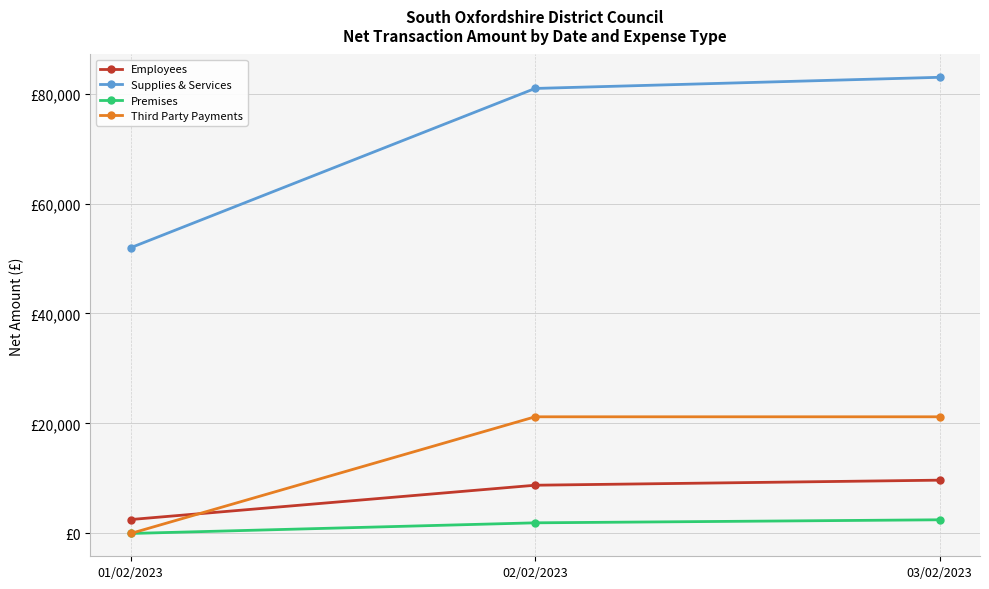

True or false: Third Party Payments has a value of 0.0 at 01/02/2023.

True